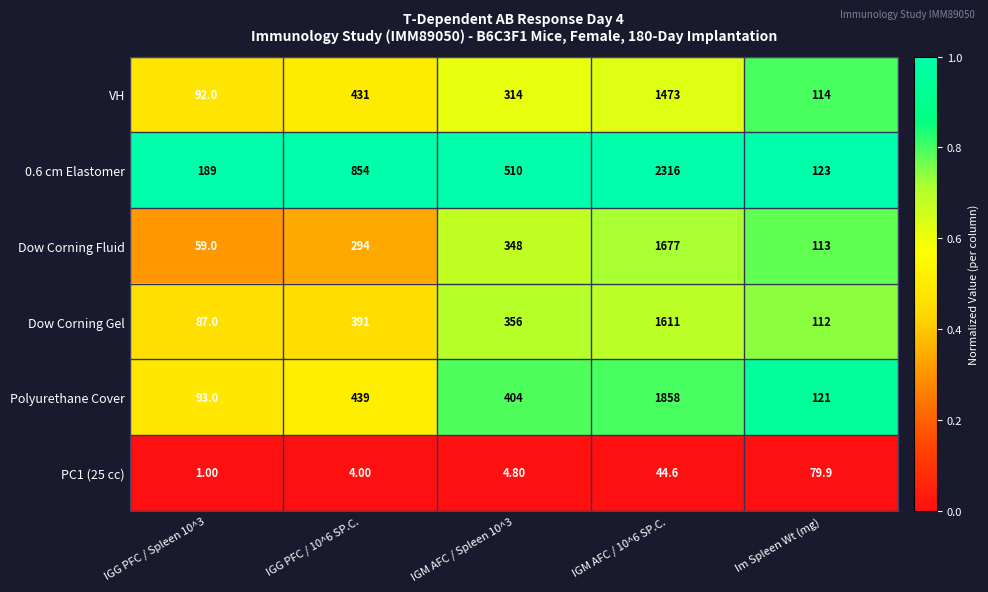

At IGG PFC / 10^6 SP.C., list the series in order from smallest to largest.

PC1 (25 cc), Dow Corning Fluid, Dow Corning Gel, VH, Polyurethane Cover, 0.6 cm Elastomer